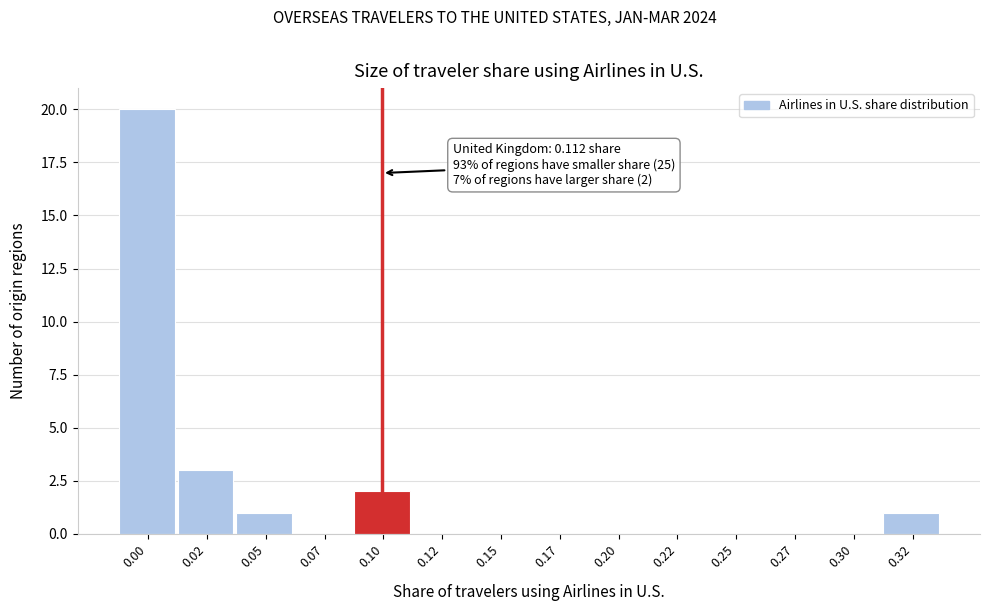

Reading left to right, what are all the values shown in this chart?

0.00=20	0.02=3	0.05=1	0.07=0	0.10=2	0.12=0	0.15=0	0.17=0	0.20=0	0.22=0	0.25=0	0.27=0	0.30=0	0.32=1